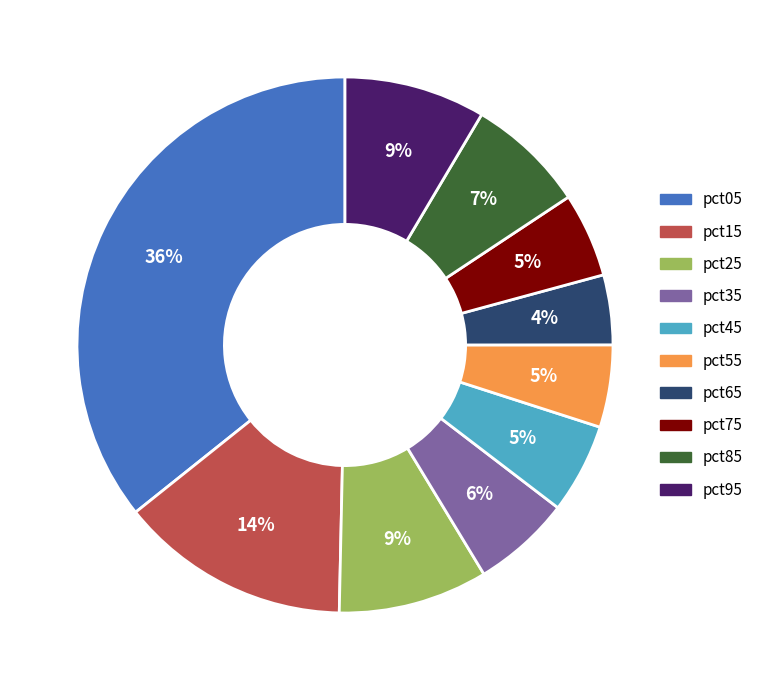

What is the largest slice in the pie chart?

pct05